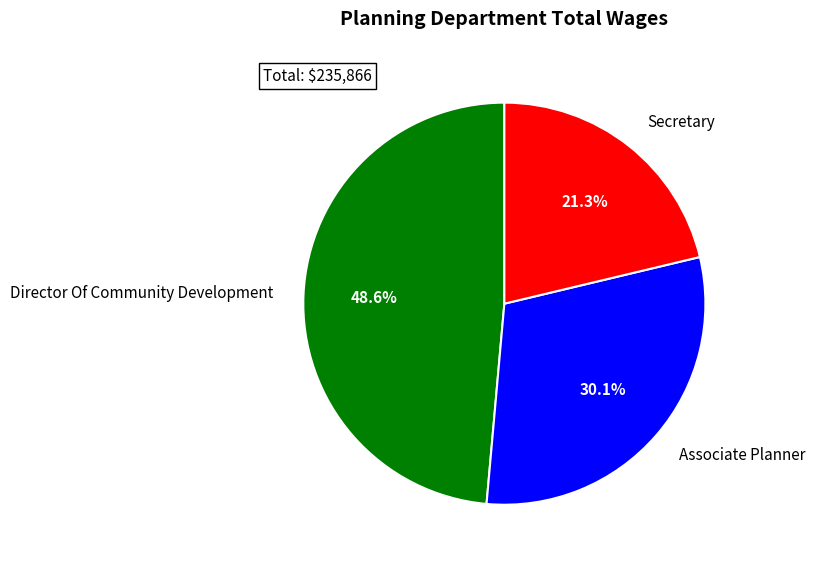

What percentage do Associate Planner and Secretary together represent?

51.4%